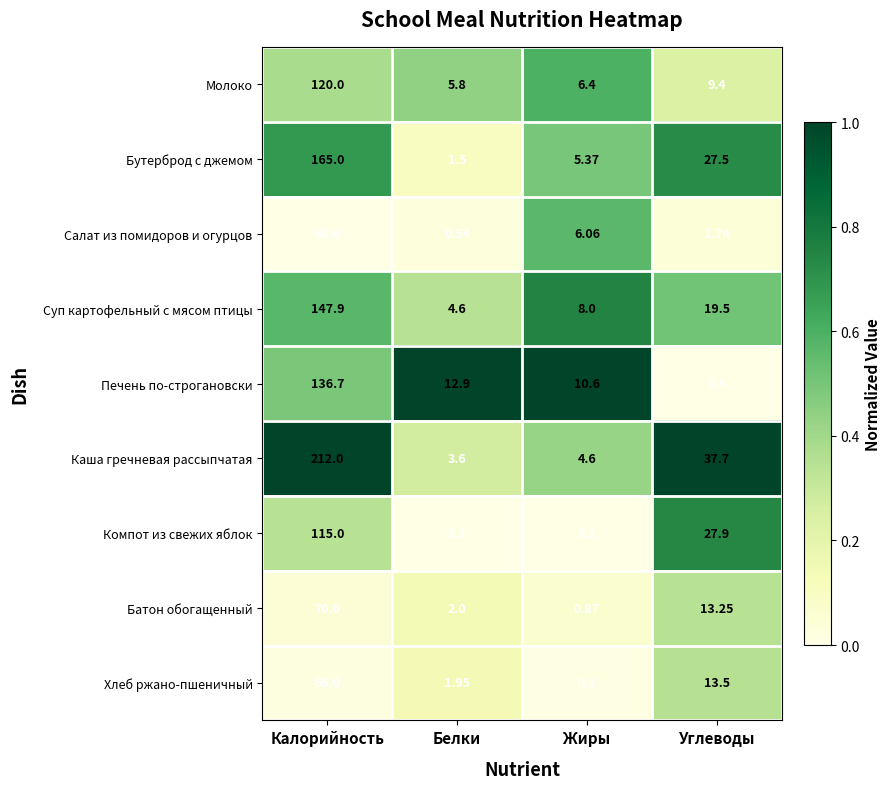

What is the difference between the highest and lowest values at Углеводы?

37.3